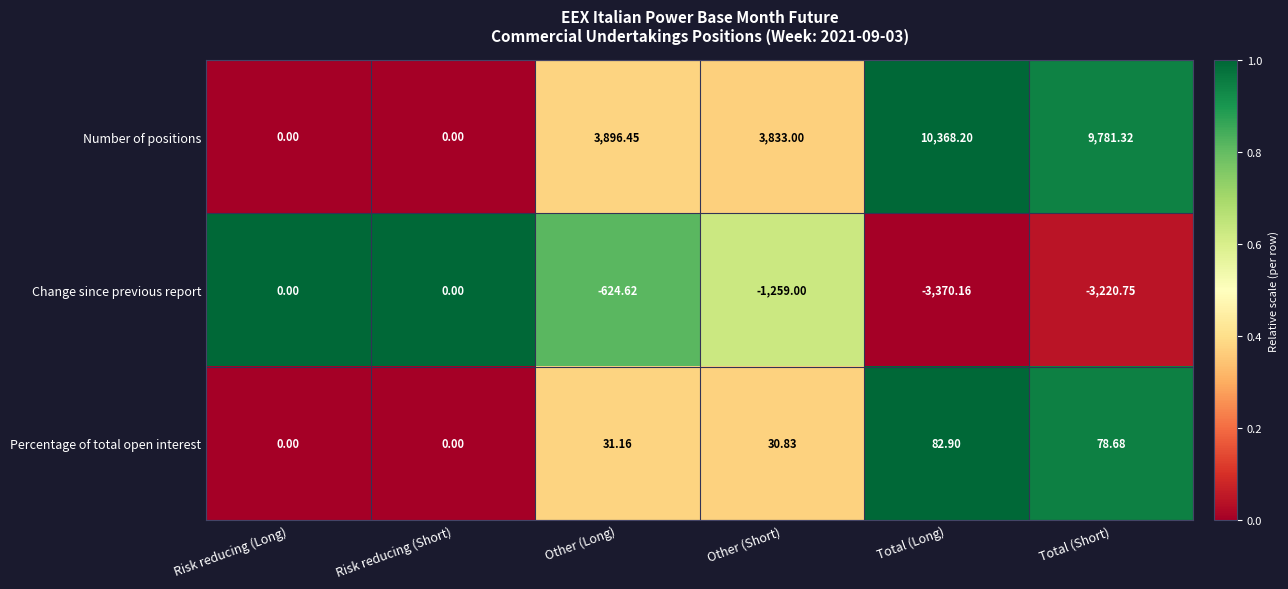

At which category does the chart reach its minimum across all series?

Total (Long)